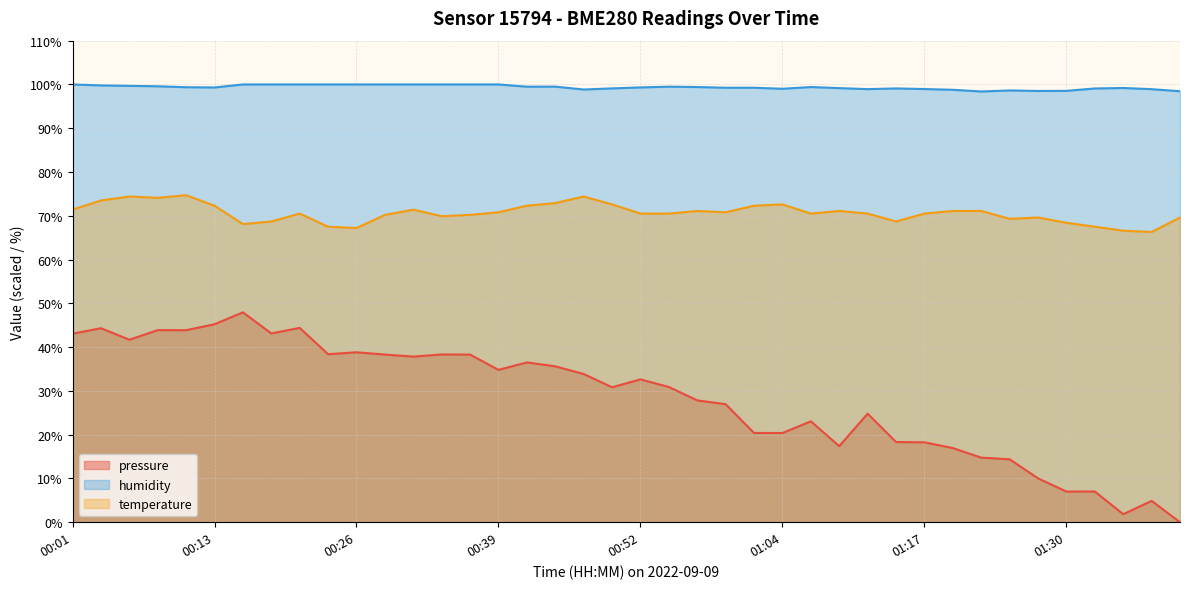

True or false: humidity and temperature intersect in this chart.

False